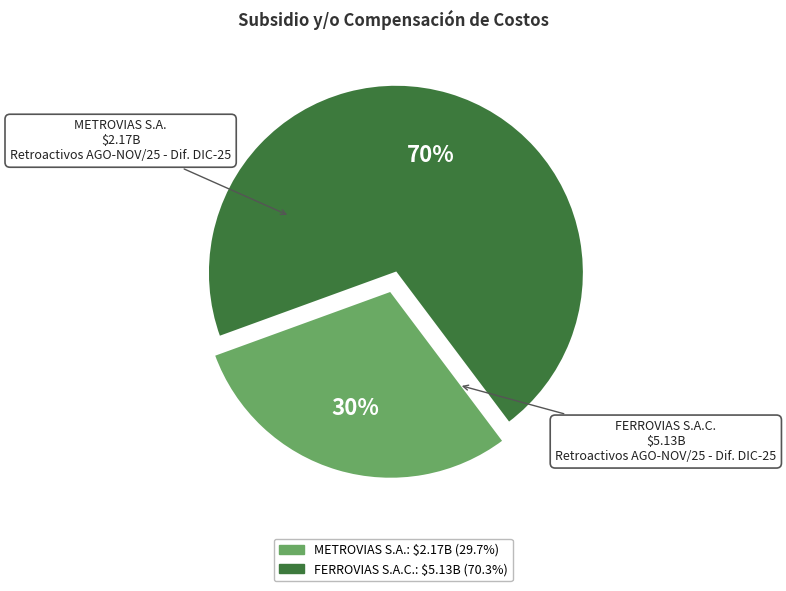

Count the number of slices in the pie.

2